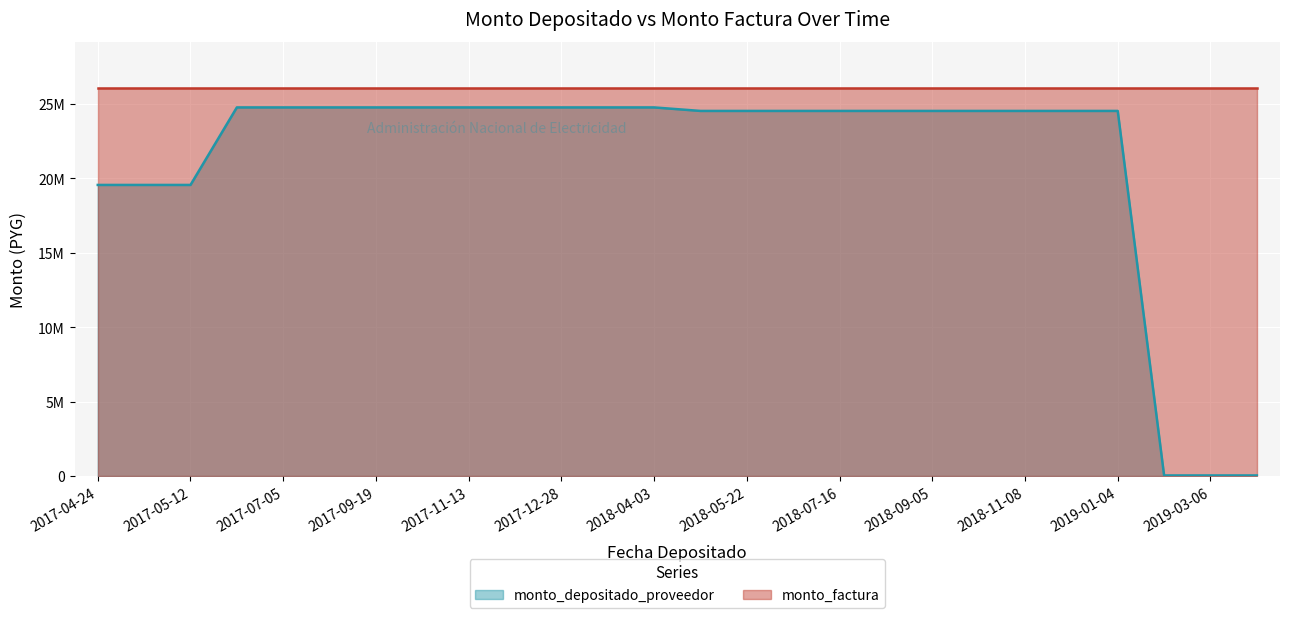

Reading right to left, list all the values displayed in this chart.

monto_depositado_proveedor (line): 38945	38945	38945	24538945	24538945	24538945	24538945	24538945	24538945	24538945	24538945	24538945	24538945	24774833	24774833	24774833	24774833	24774833	24774833	24774833	24774833	24774833	24774833	19564464	19564464	19564464
monto_factura (line): 26051847	26051847	26051847	26051847	26051847	26051847	26051847	26051847	26051847	26051847	26051847	26051847	26051847	26051847	26051847	26051847	26051847	26051847	26051847	26051847	26051847	26051847	26051847	26051847	26051847	26051847